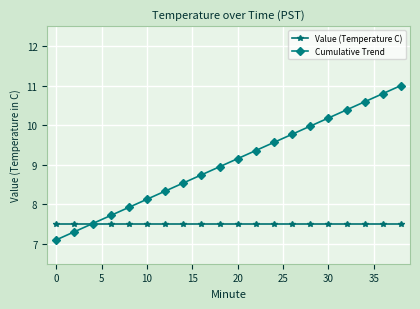

What is the maximum value for Cumulative Trend?

11.0